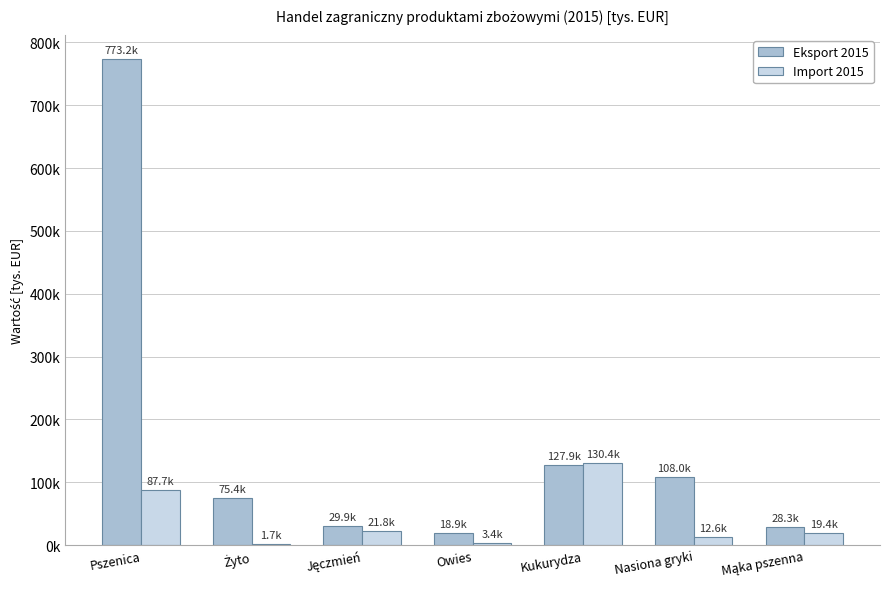

What are all the series names shown in the legend?

Eksport 2015, Import 2015